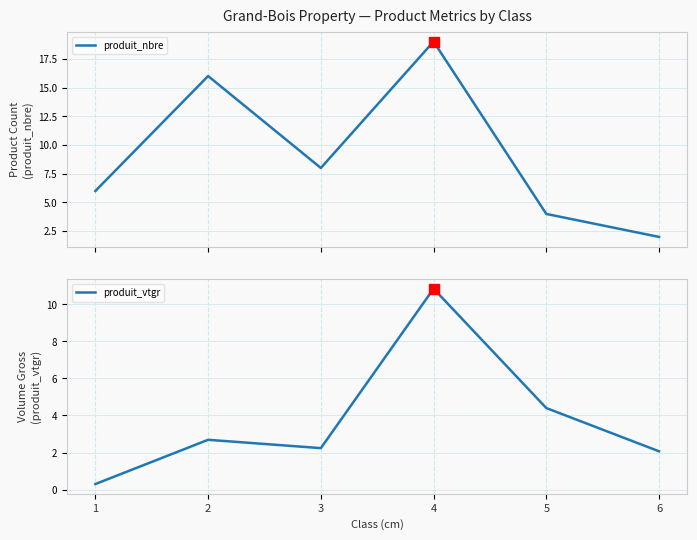

Reading left to right, extract all data points from this chart.

produit_nbre: 1=6.0	2=16.0	3=8.0	4=19.0	5=4.0	6=2.0
produit_vtgr: 1=0.3	2=2.7	3=2.2	4=10.8	5=4.4	6=2.1